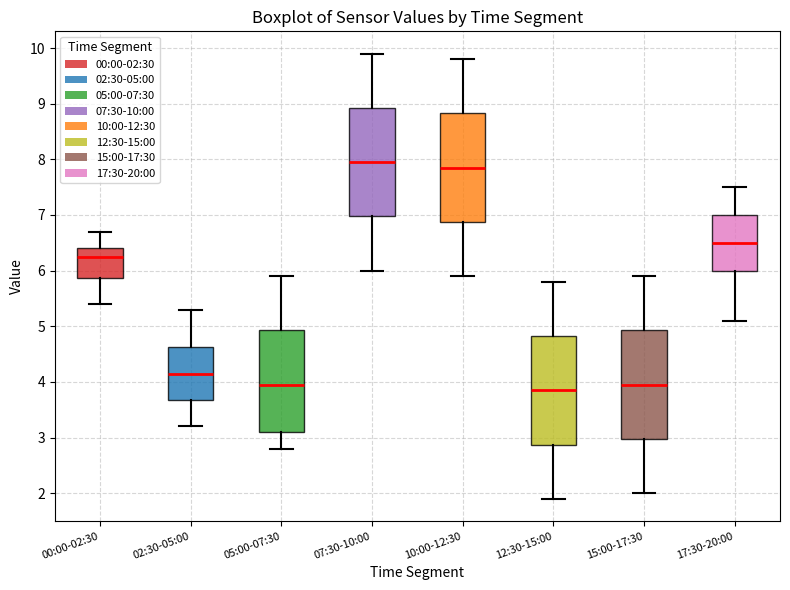

Reading left to right, read every box against the y-axis: the position of its median line, the range the box covers, and the ends of its whiskers. The values are not printed on the chart, so give them approximately, as read against the axis.

00:00-02:30: median 6.3, box 5.9 to 6.4, whiskers 5.4 to 6.7
02:30-05:00: median 4.2, box 3.7 to 4.6, whiskers 3.2 to 5.3
05:00-07:30: median 4.0, box 3.1 to 4.9, whiskers 2.8 to 5.9
07:30-10:00: median 8.0, box 7.0 to 8.9, whiskers 6.0 to 9.9
10:00-12:30: median 7.9, box 6.9 to 8.8, whiskers 5.9 to 9.8
12:30-15:00: median 3.9, box 2.9 to 4.8, whiskers 1.9 to 5.8
15:00-17:30: median 4.0, box 3.0 to 4.9, whiskers 2.0 to 5.9
17:30-20:00: median 6.5, box 6.0 to 7.0, whiskers 5.1 to 7.5